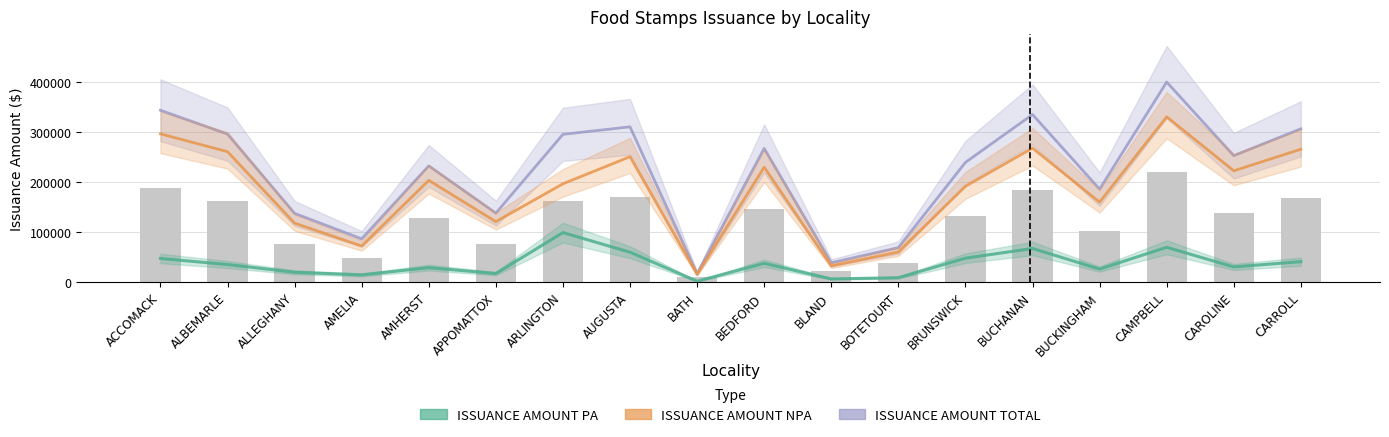

Between ACCOMACK and AMELIA, which series saw the biggest shift?

ISSUANCE AMOUNT TOTAL